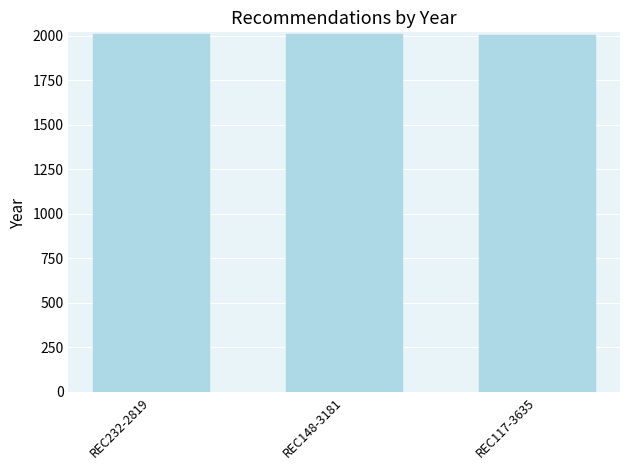

What is the sum of all values?

6026